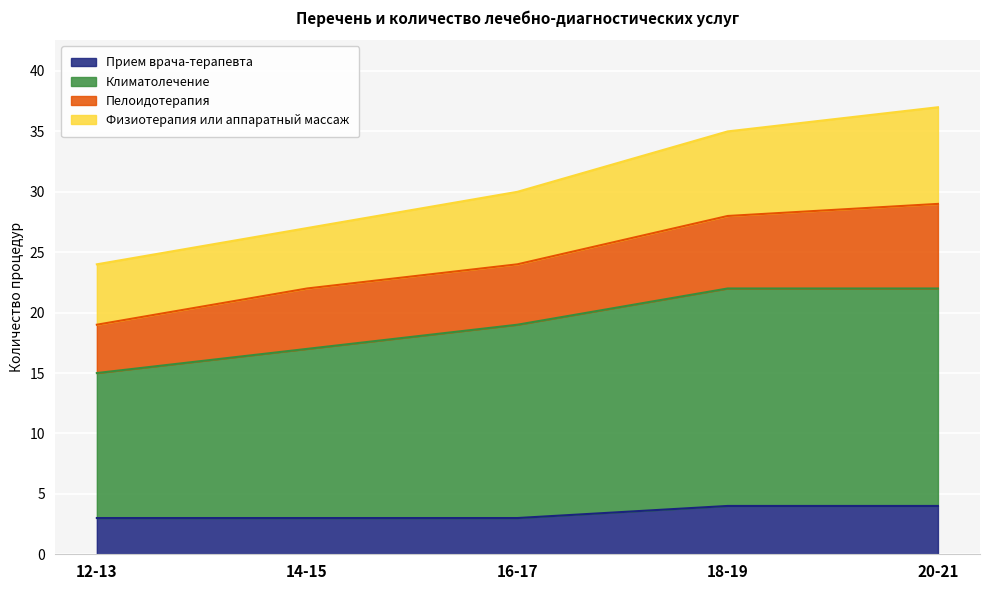

True or false: Прием врача-терапевта has a value of 1 at 16-17.

False